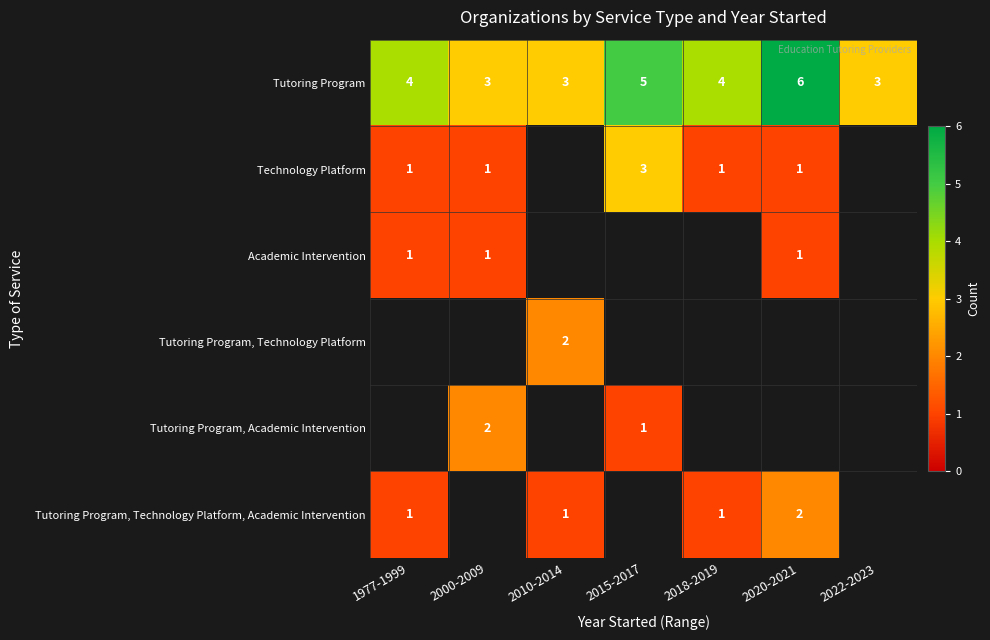

At how many categories does at least one series exceed 5?

1